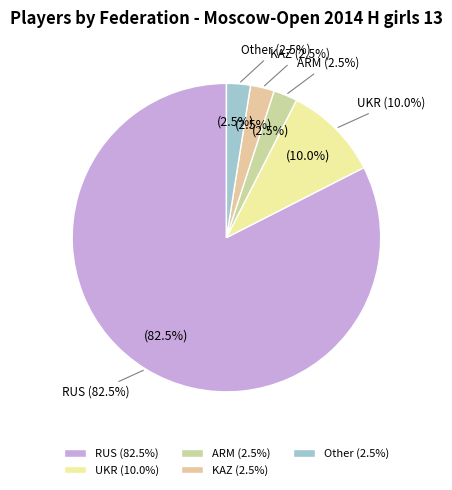

Does RUS account for over 50% of the chart?

Yes